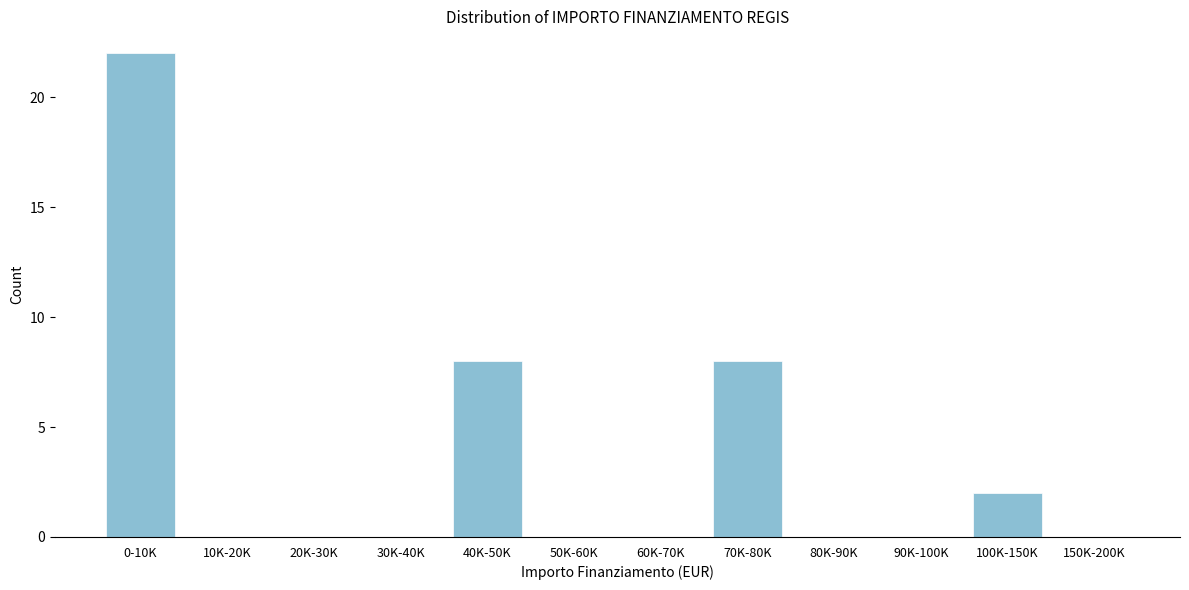

Reading left to right, extract all data points from this chart.

0-10K=22	10K-20K=0	20K-30K=0	30K-40K=0	40K-50K=8	50K-60K=0	60K-70K=0	70K-80K=8	80K-90K=0	90K-100K=0	100K-150K=2	150K-200K=0